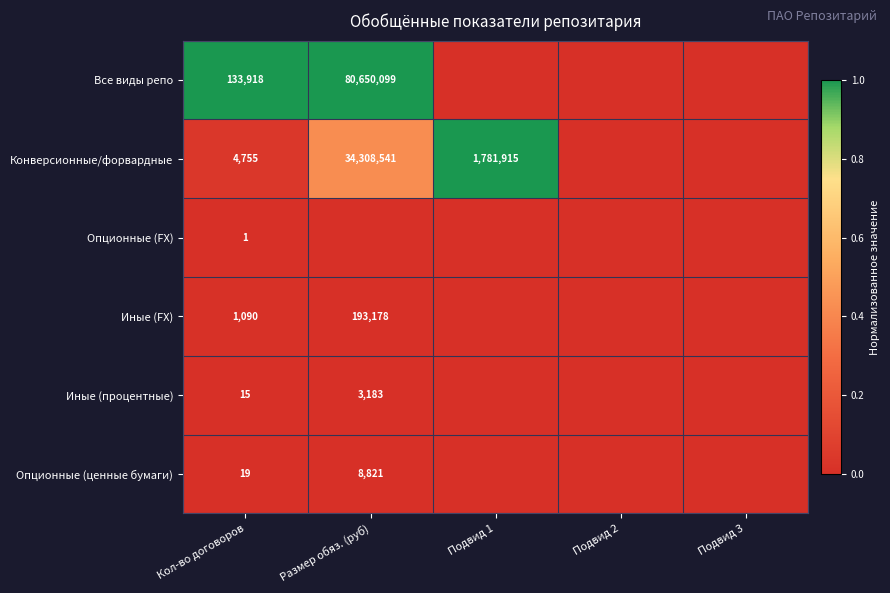

At which category is the sum across all series the highest?

Размер обяз. (руб)